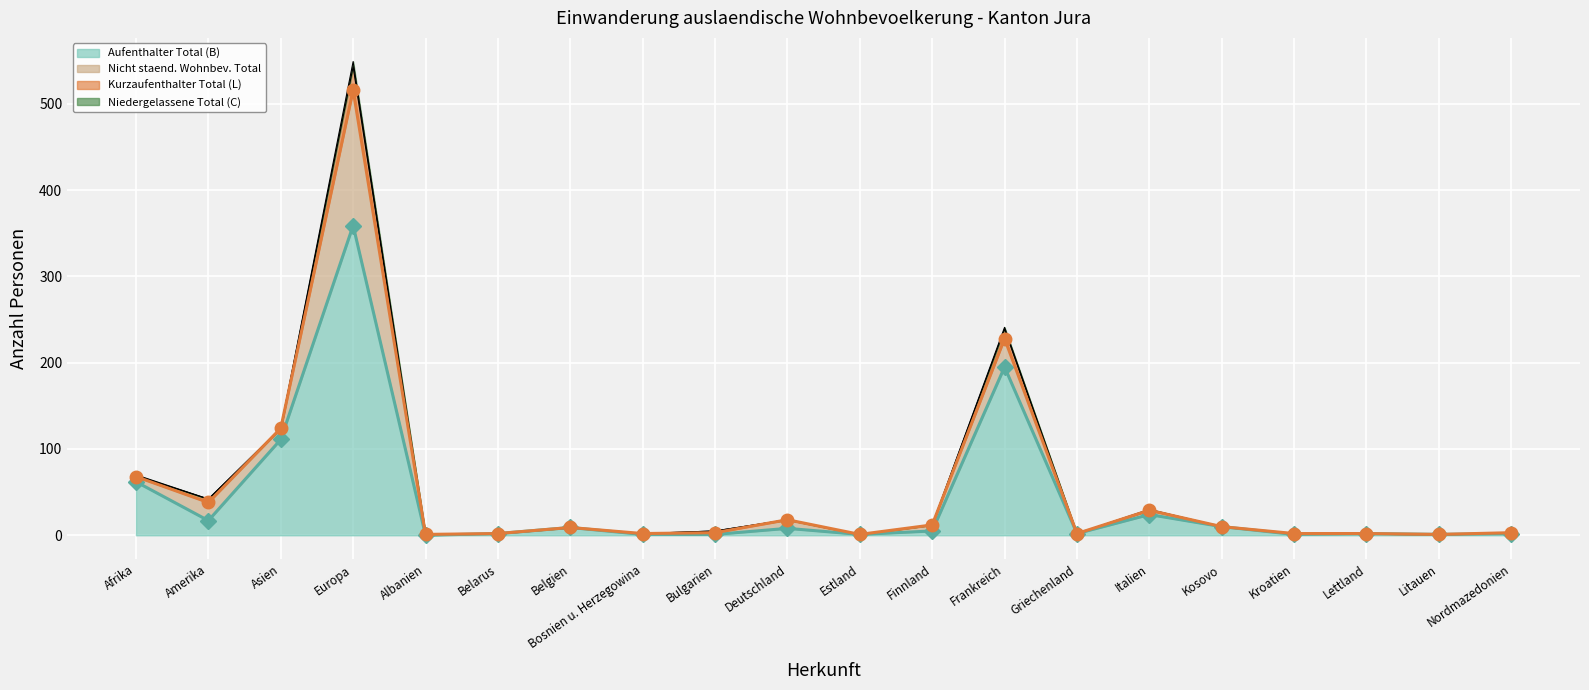

Is the value of Aufenthalter Total (B) (line) at Kosovo greater than the value of Nicht staend. Wohnbev. Total (line) at Estland?

Yes